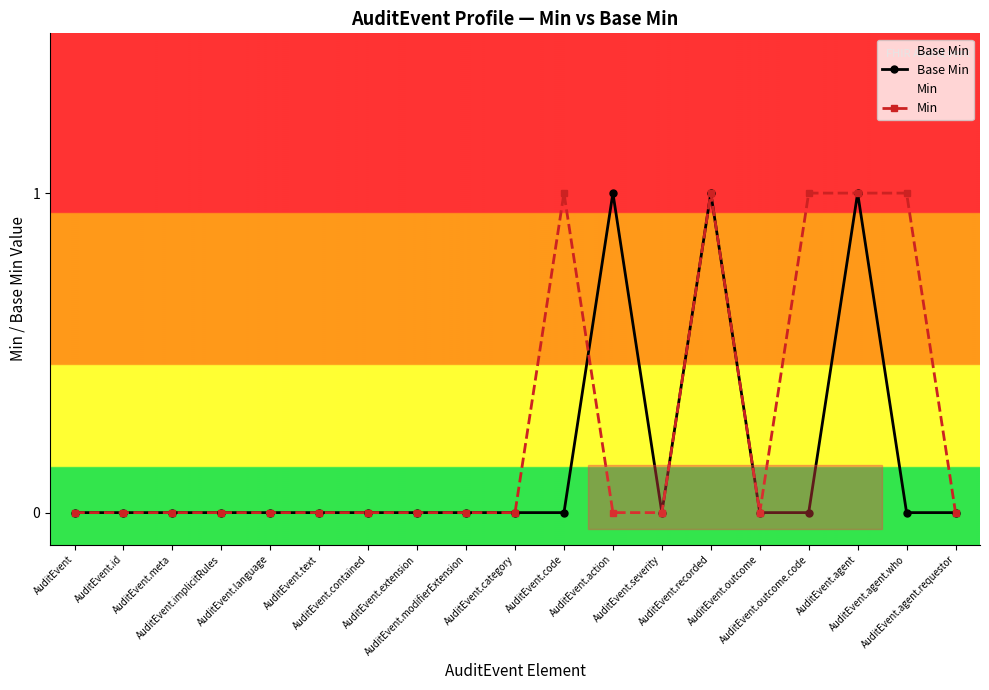

What is the difference between the maximum and minimum values in the Min series?

1